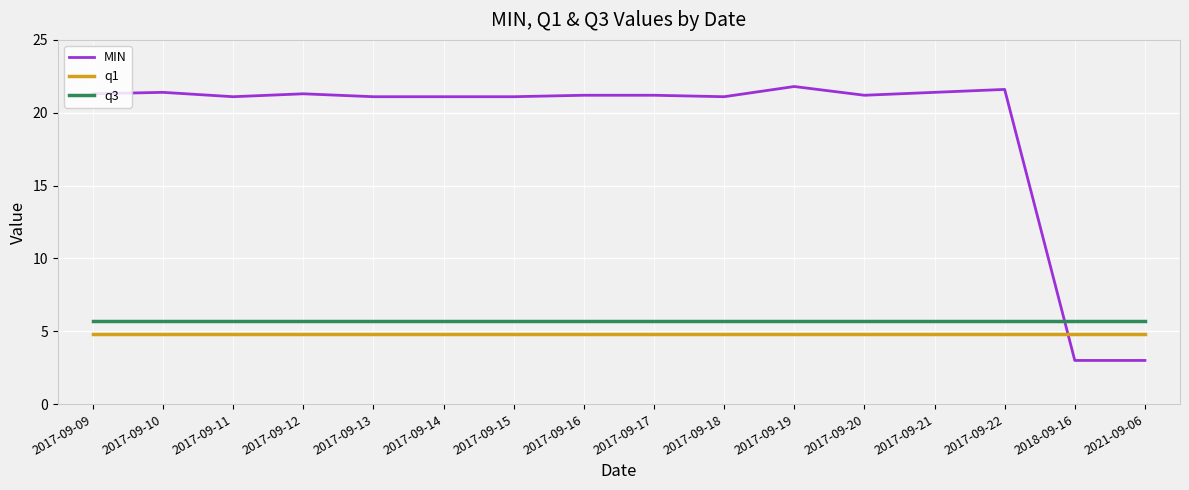

True or false: MIN has more than 1 points higher than both neighbors.

True